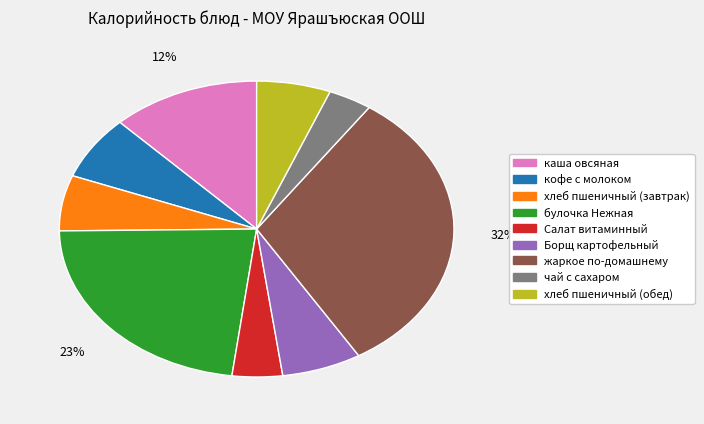

Do кофе с молоком and Борщ картофельный together represent more than half of the pie?

No